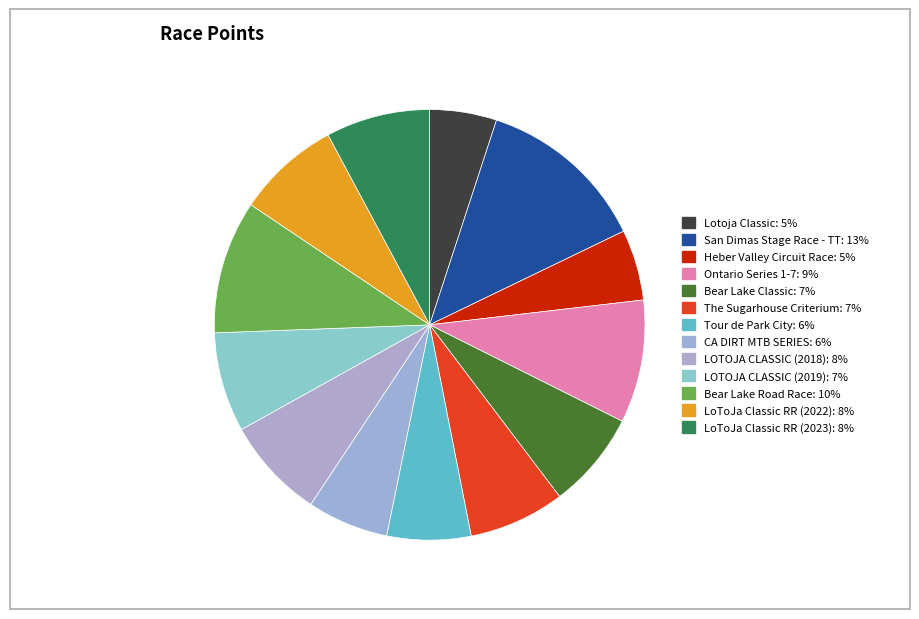

How many segments does this pie chart have?

13